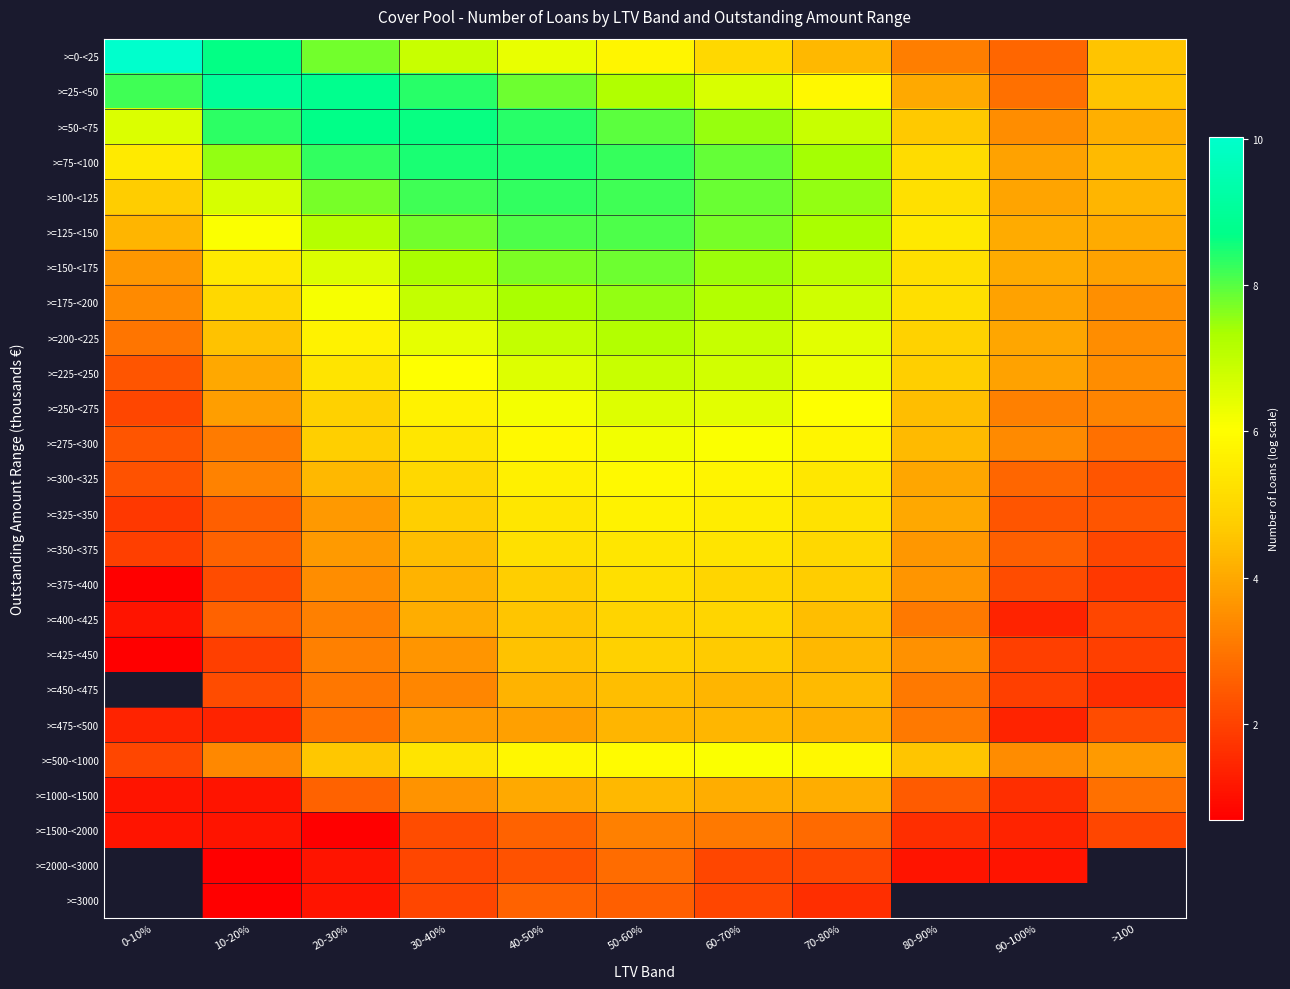

Which series has the widest spread of values?

>=0-<25